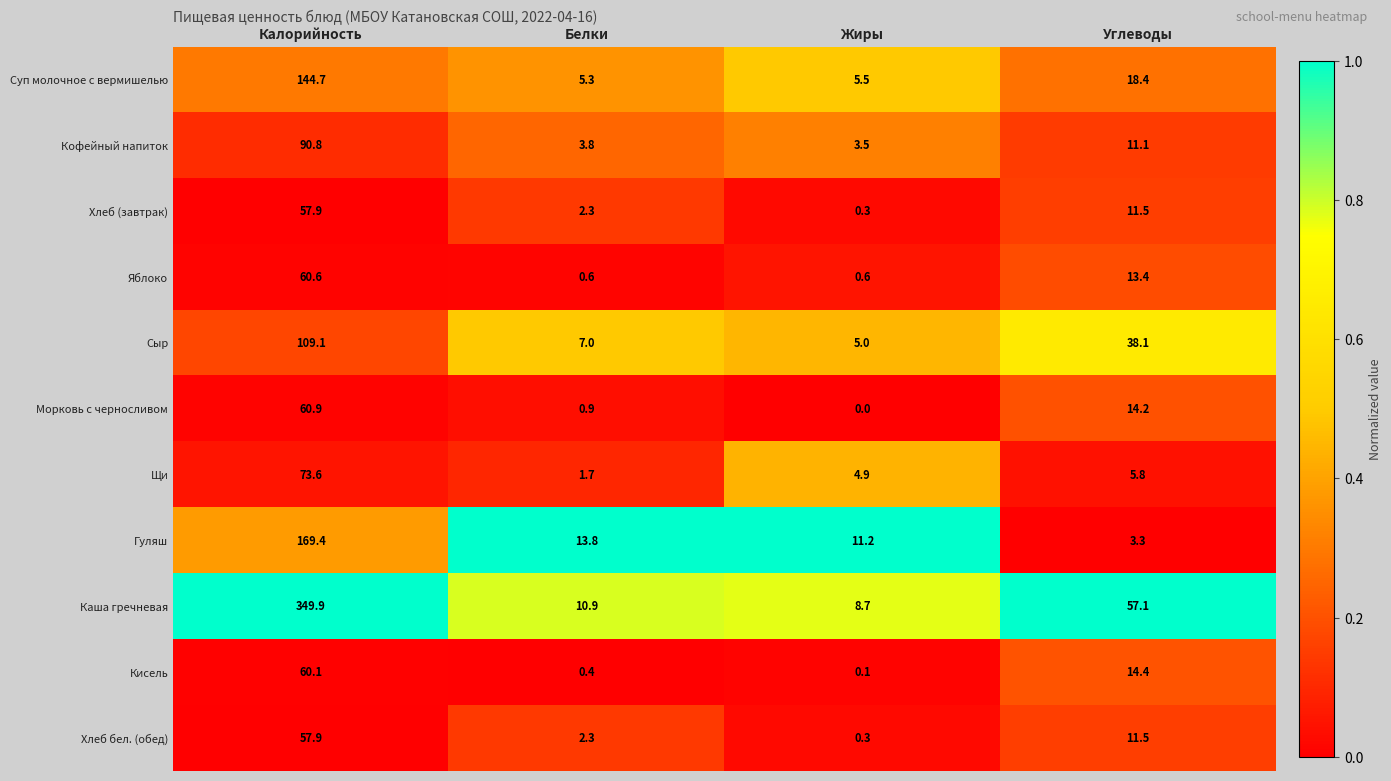

The Хлеб бел. (обед) series shows 57.9 at Калорийность. True or false?

True